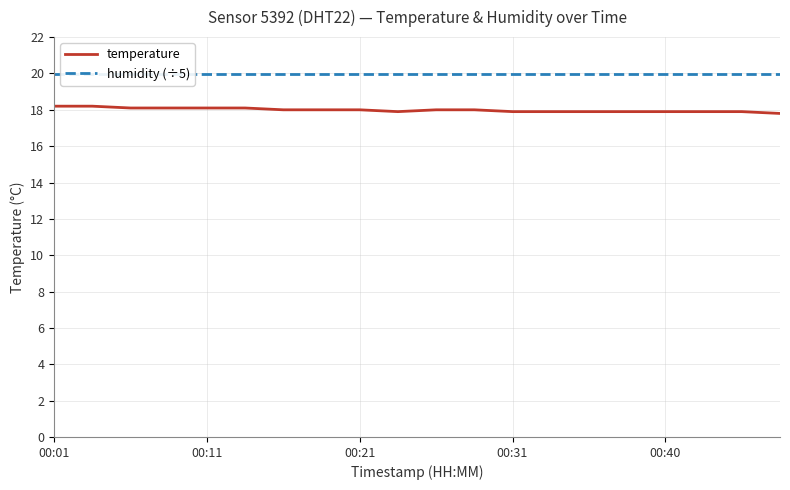

True or false: temperature has more than 1 points higher than both neighbors.

False